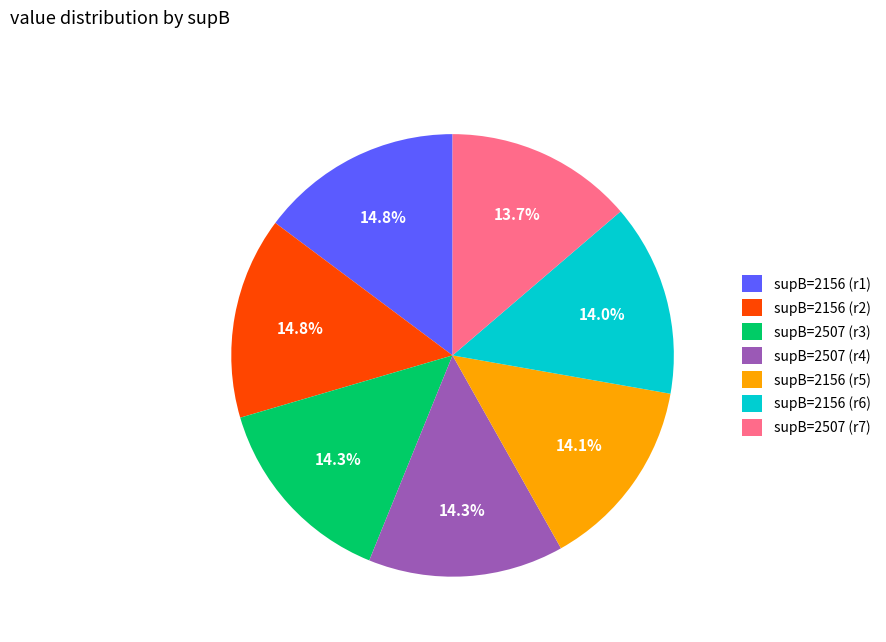

What portion of the pie excludes supB=2507 (r7)?

86.3%